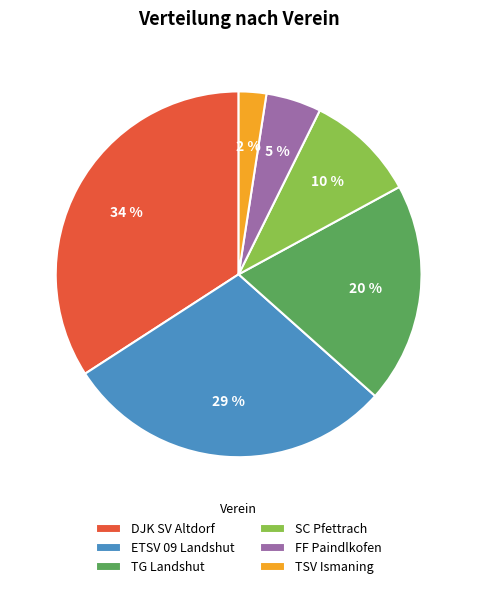

How many segments does this pie chart have?

6